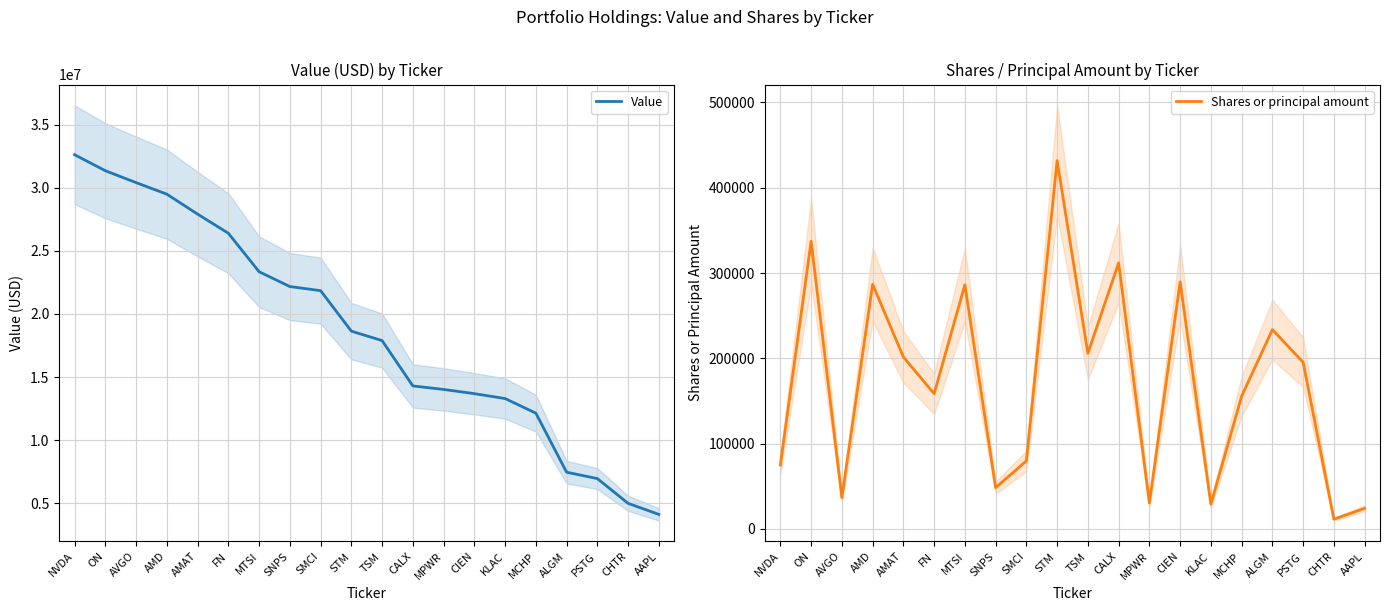

What is the difference between the second highest and minimum values in the Shares or principal amount series?

325931